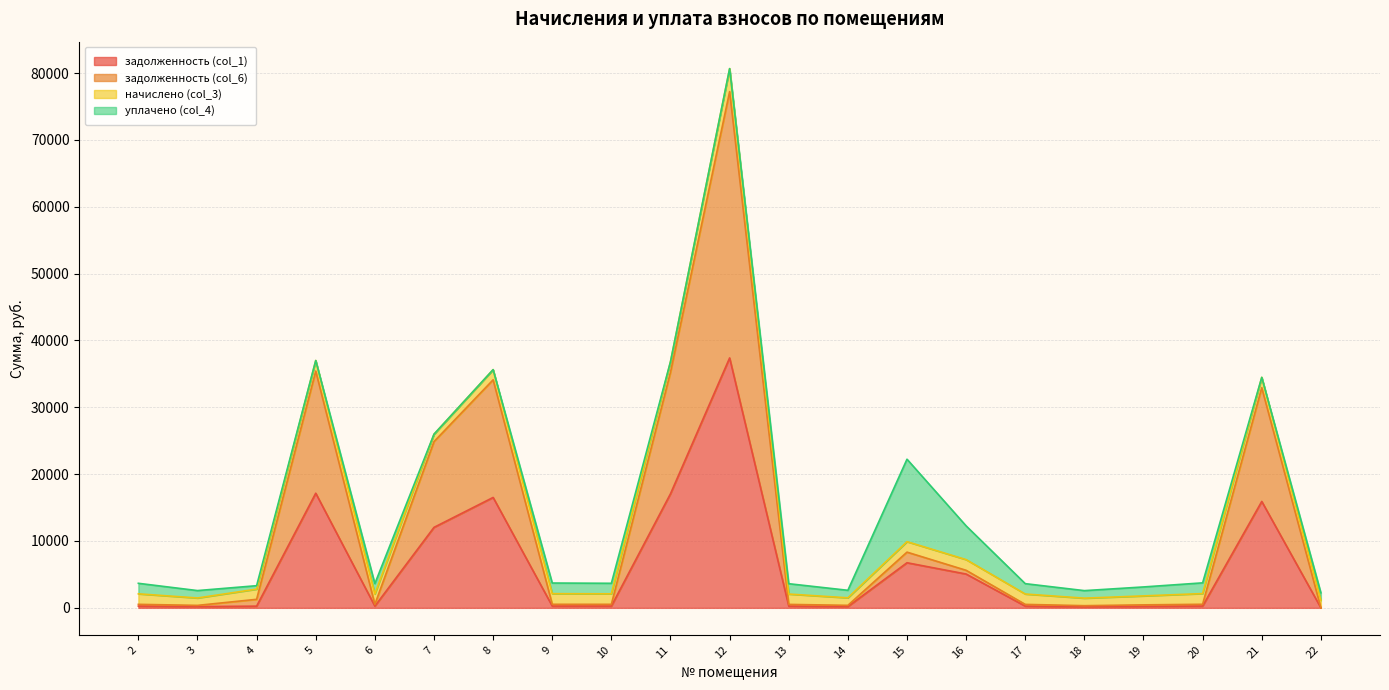

At which label does задолженность (col_6) reach its peak?

12